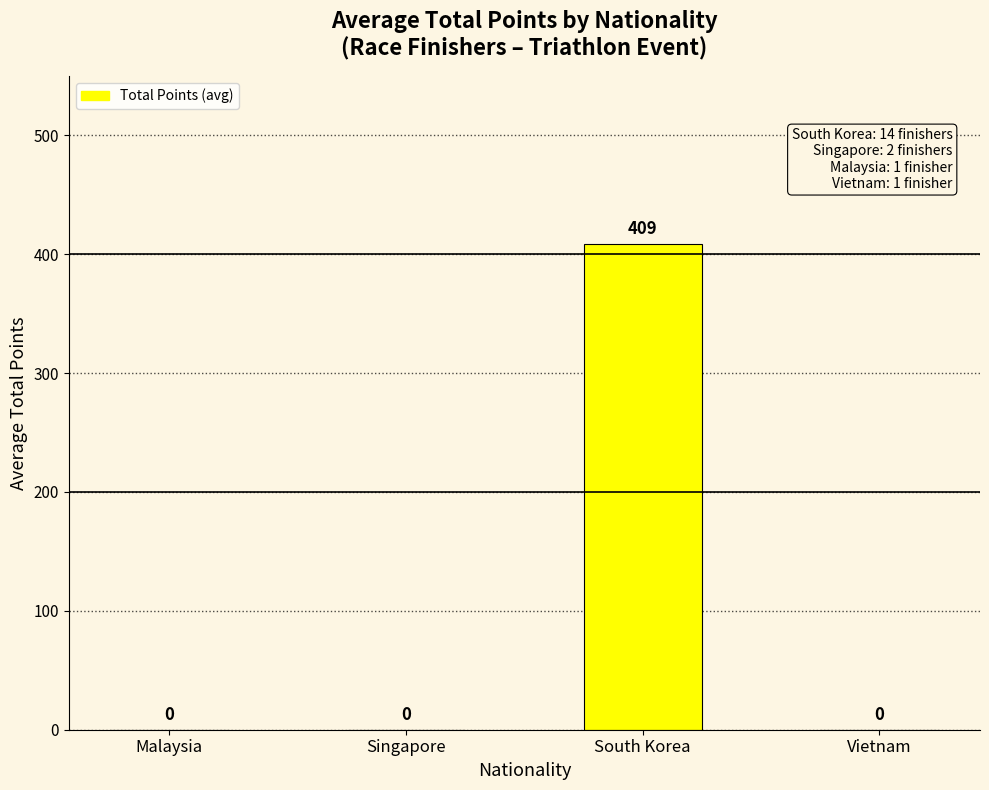

What is the change in value from Malaysia to South Korea?

+409